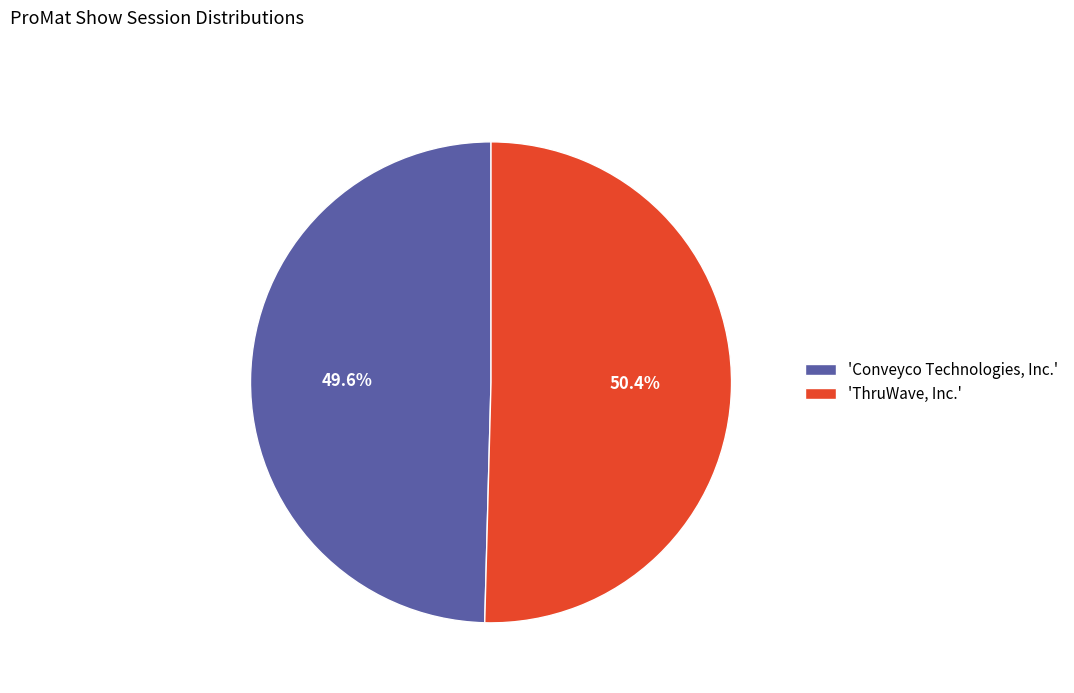

Which category has the smallest portion of the pie?

'Conveyco Technologies, Inc.'